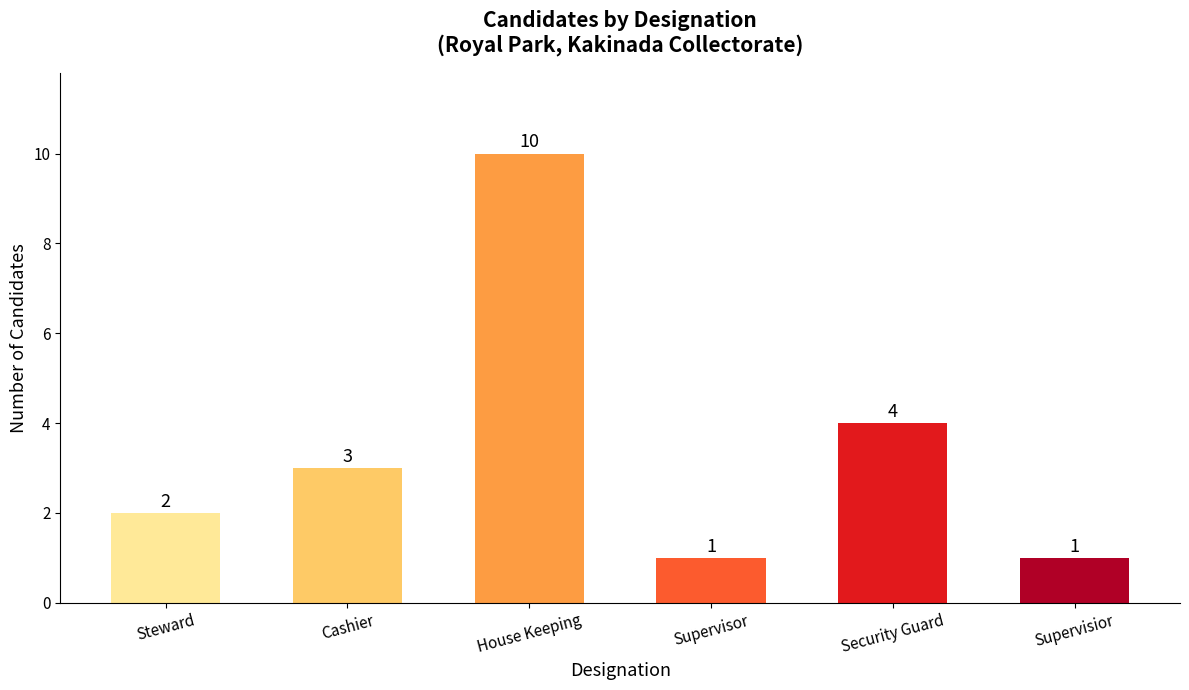

The value at Security Guard is 4. True or false?

True